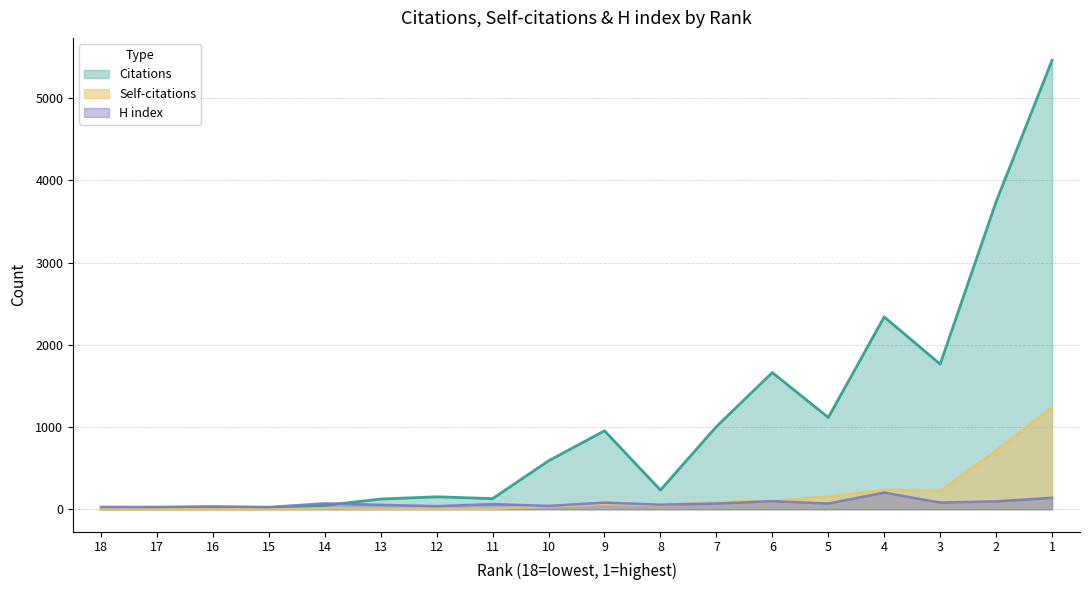

Reading right to left, what are all the values shown in this chart?

Citations: 5460	3740	1766	2340	1117	1663	1006	234	955	590	130	152	125	48	19	20	17	3
Self-citations: 1241	716	223	237	156	104	89	50	62	34	7	6	7	11	0	1	0	1
H index: 140	96	82	203	70	99	70	56	81	41	63	38	54	72	27	36	28	29